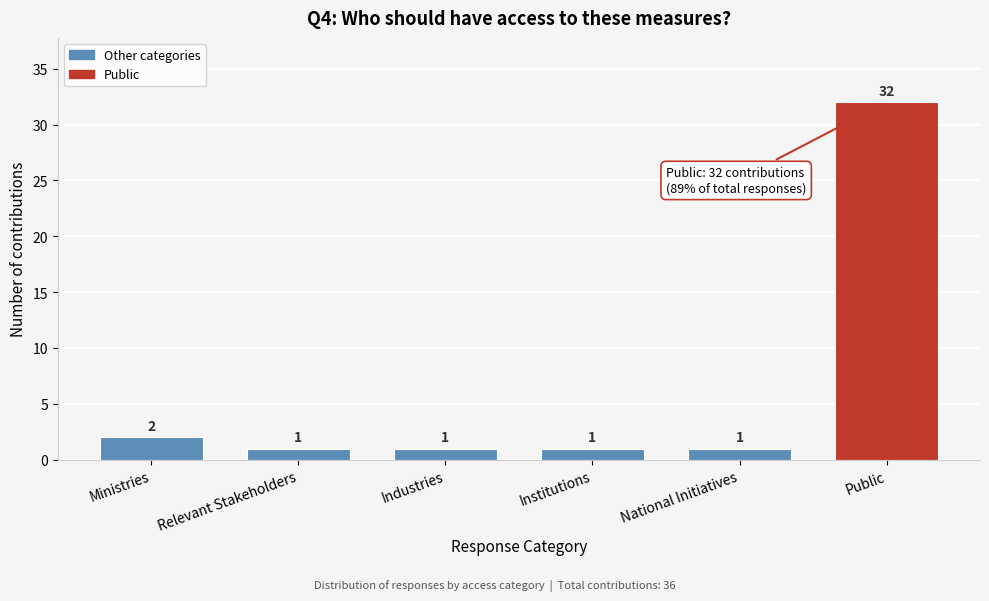

Reading right to left, extract all data points from this chart.

32	1	1	1	1	2